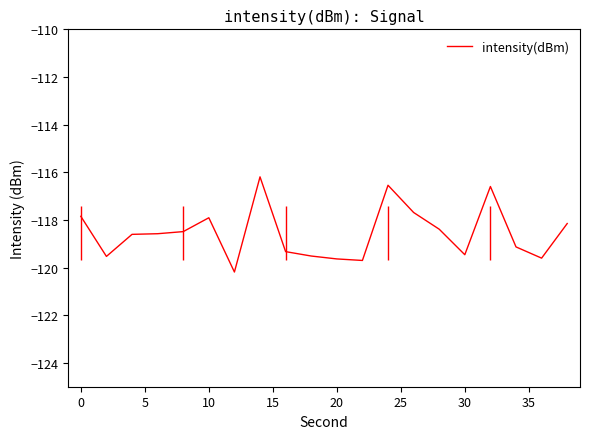

What is the difference between the maximum and minimum values?

4.0